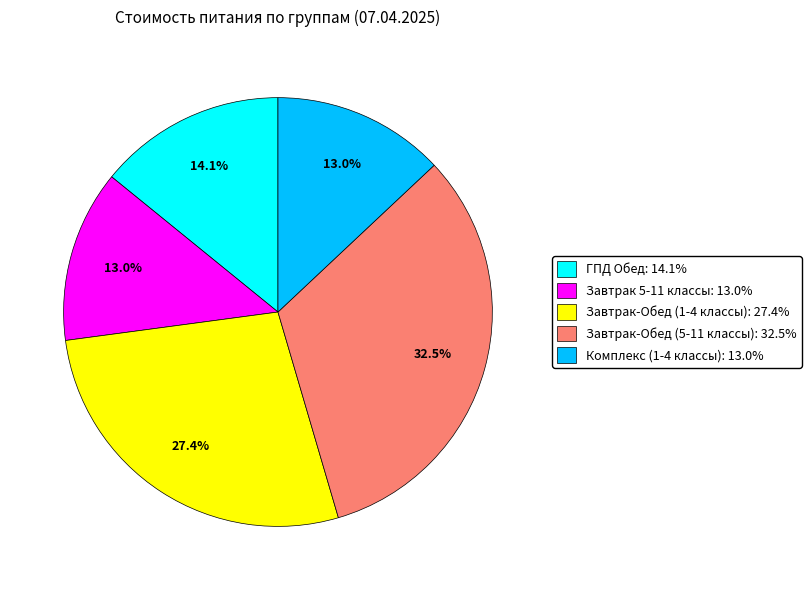

Is Завтрак-Обед (1-4 классы) the majority of the pie?

No